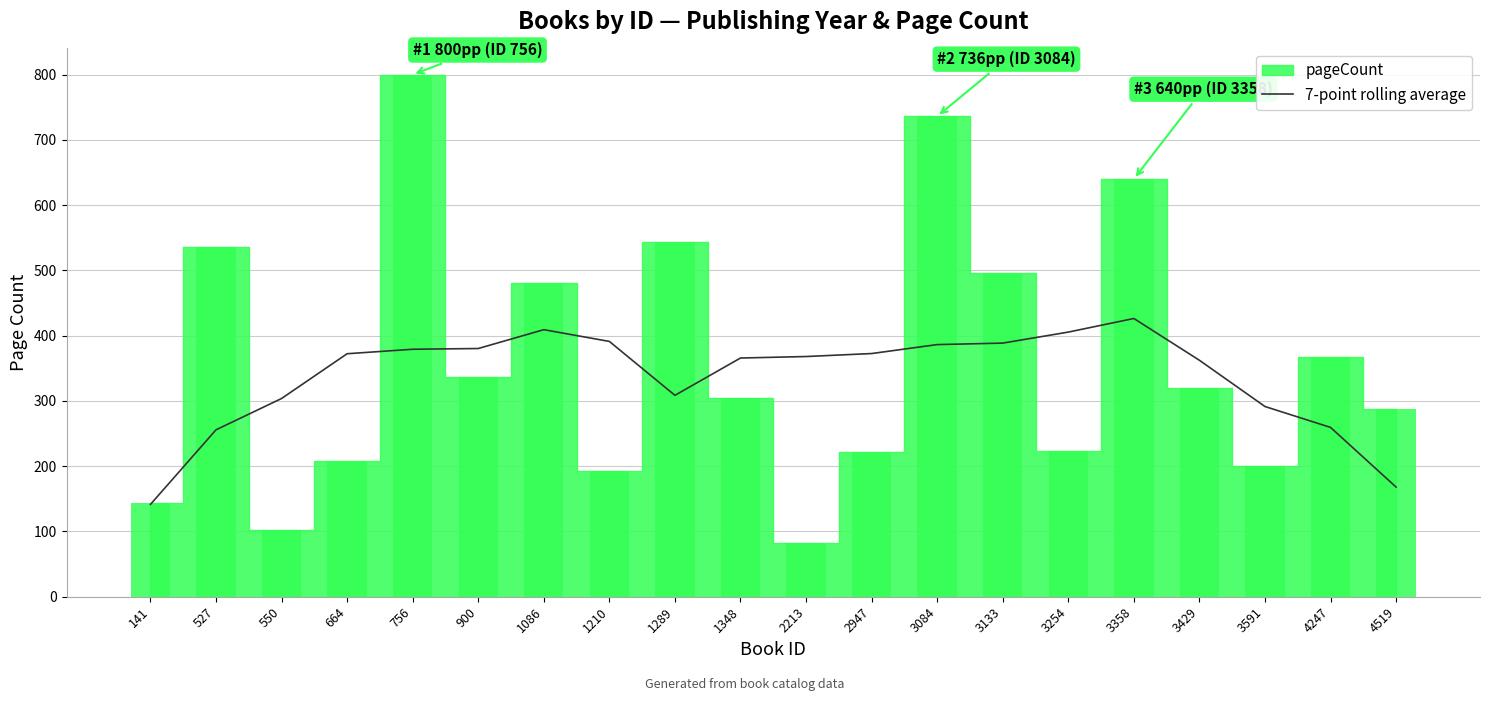

Is it true that 7-point rolling average equals 362.3 at 3429?

True